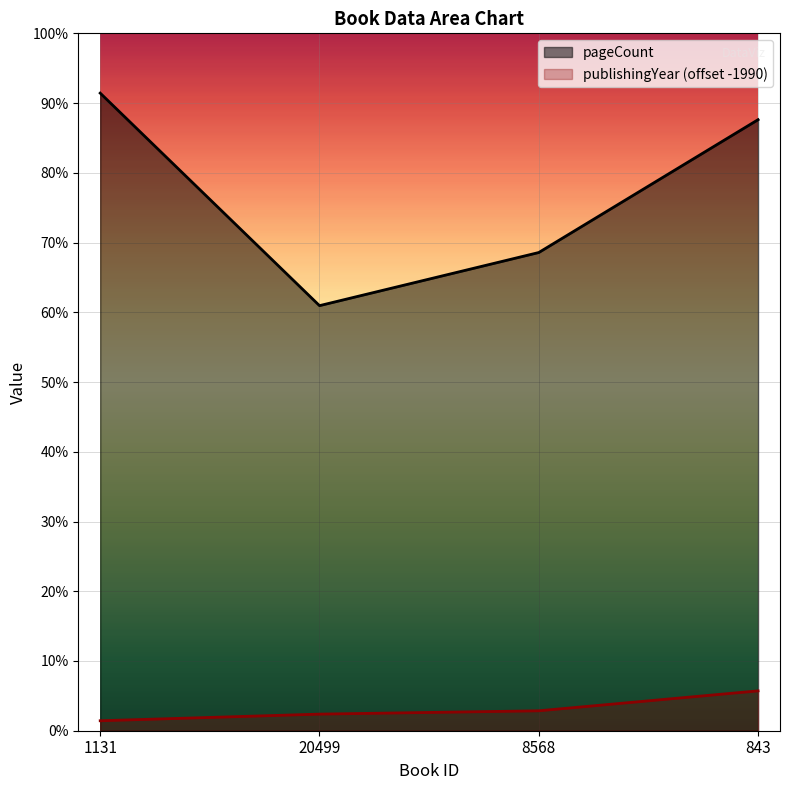

What is the spread (max minus min) of values at 1131?

378